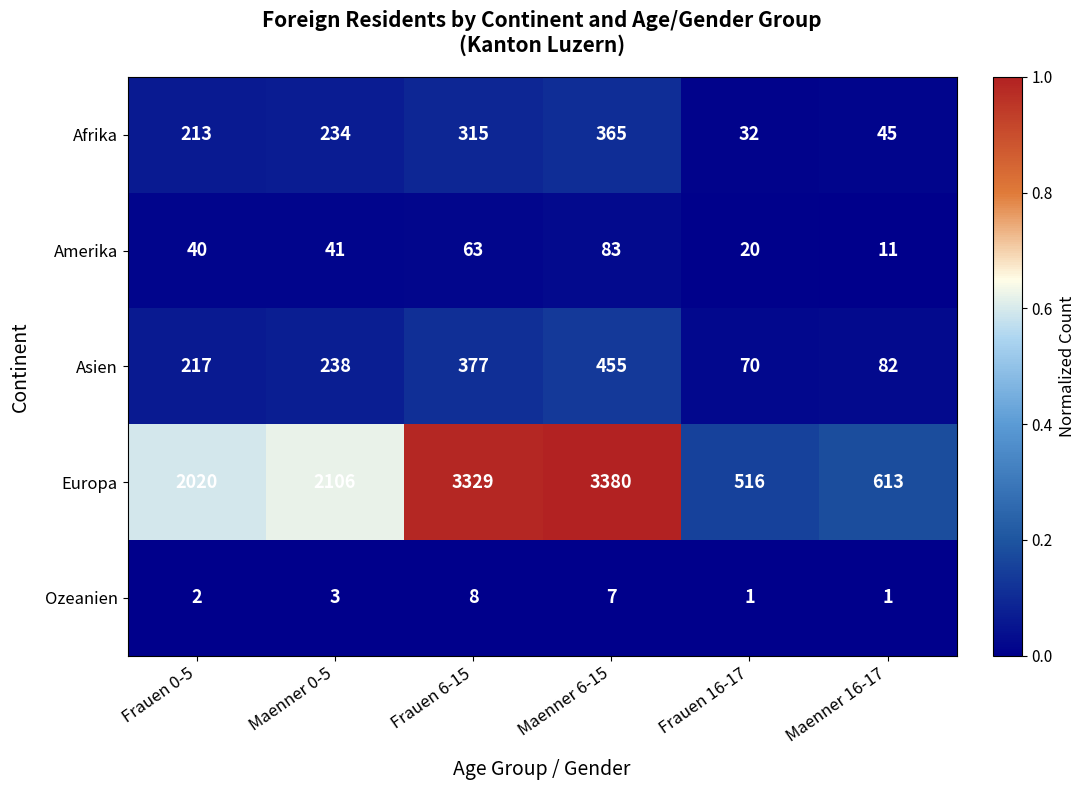

At which category is the sum across all series the highest?

Maenner 6-15